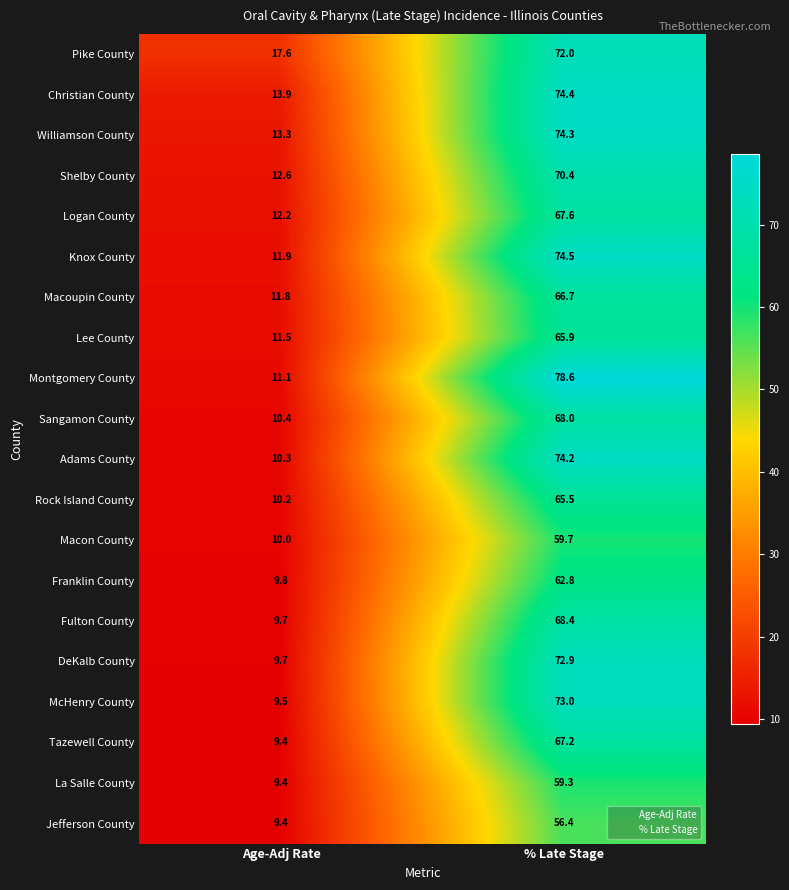

What is the sum of the Pike County values at Age-Adj Rate and % Late Stage?

89.6